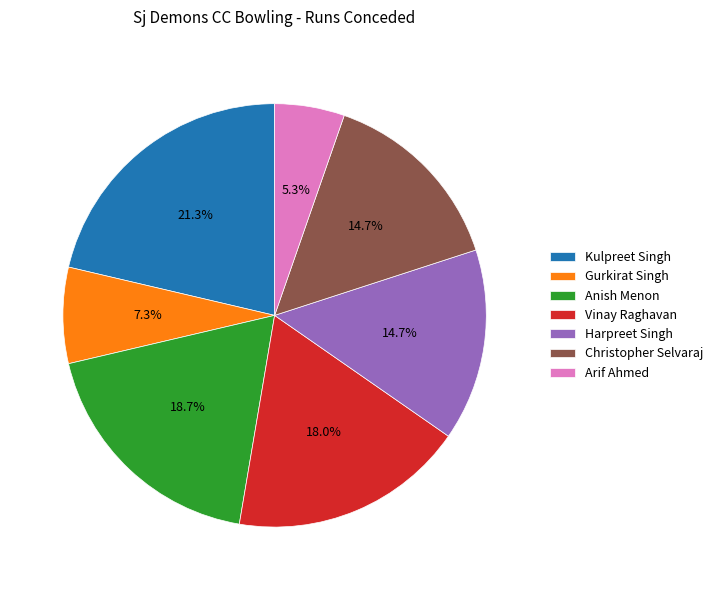

Does any single category account for the majority?

No